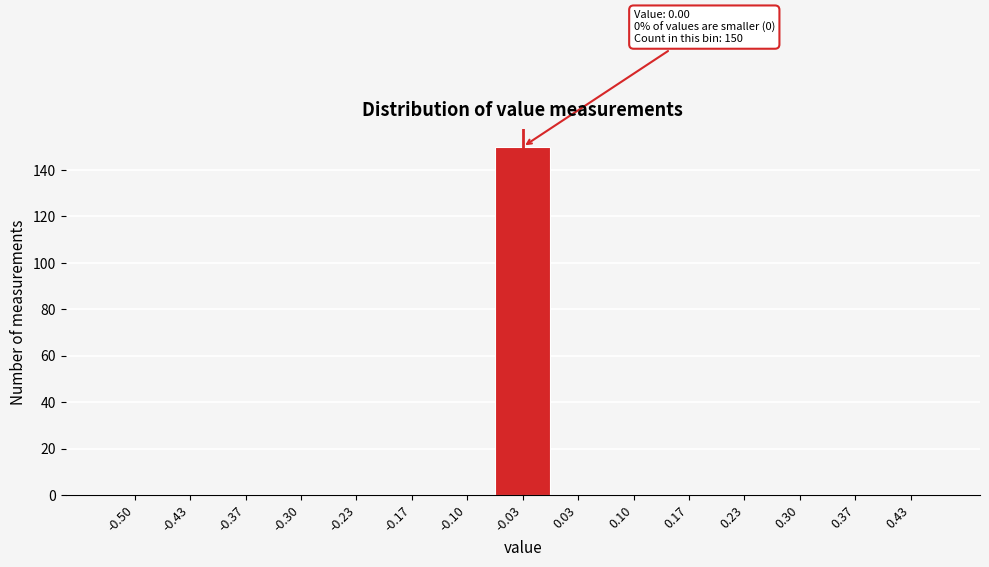

The value at 0.17 is 51. True or false?

False